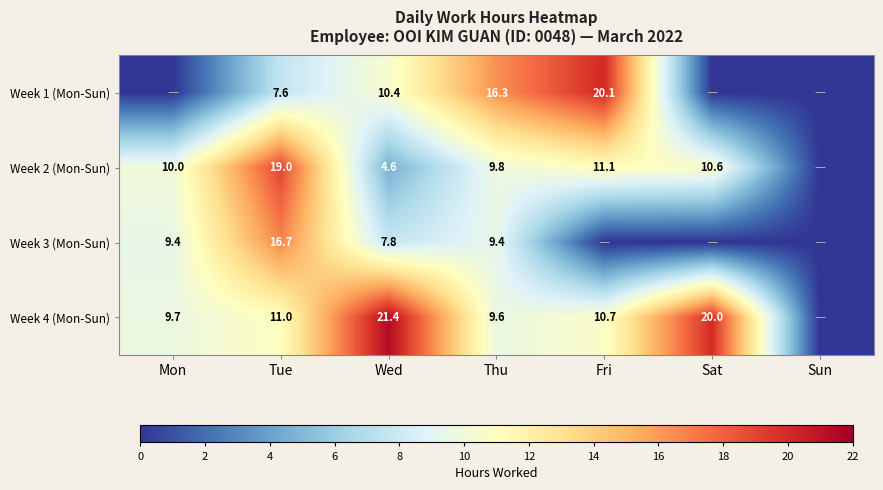

What is the total value across all series at Wed?

44.2